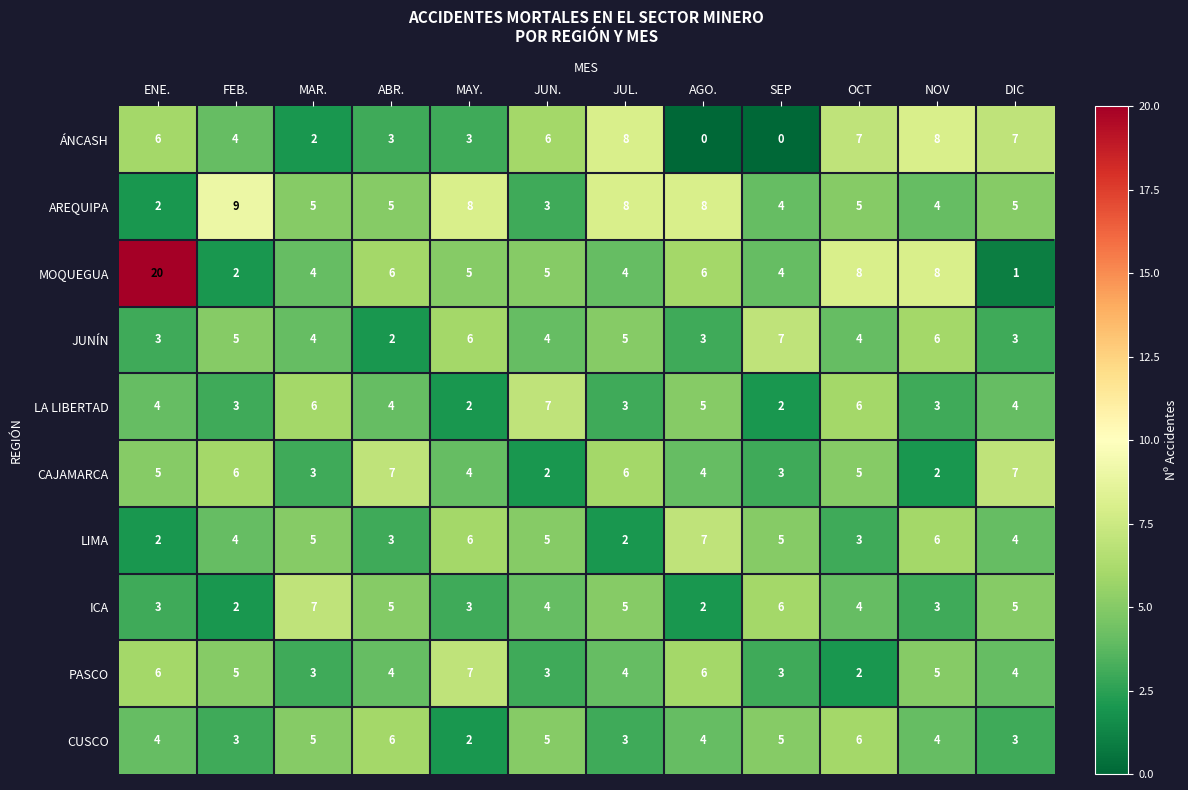

What is the sum of the JUNÍN values at MAY. and MAR.?

10